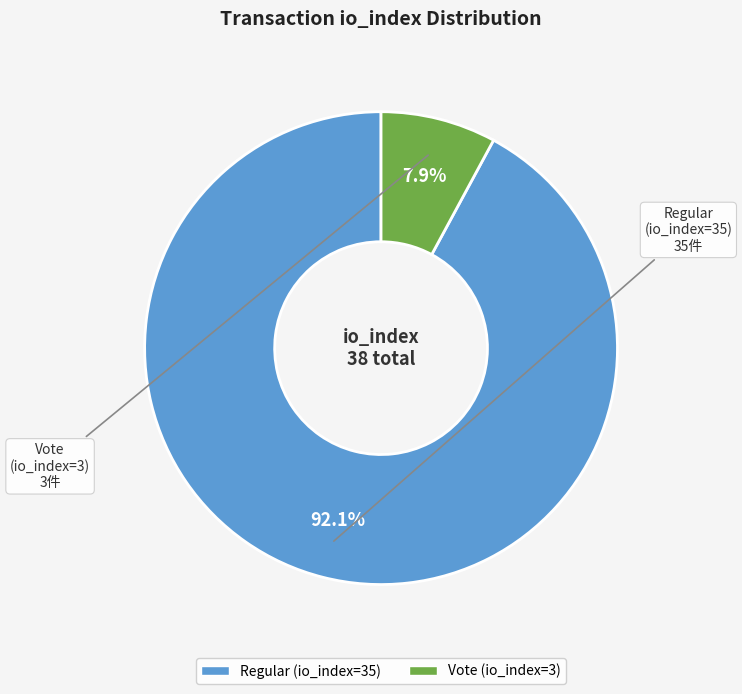

What is the largest slice in the pie chart?

Regular (io_index=35)